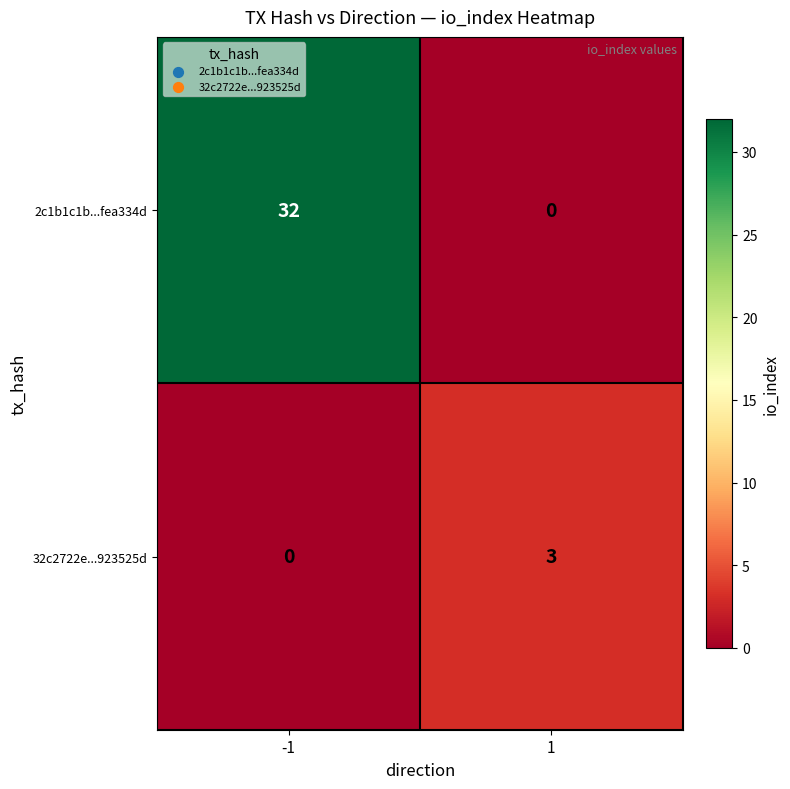

How many series are shown in this chart?

2